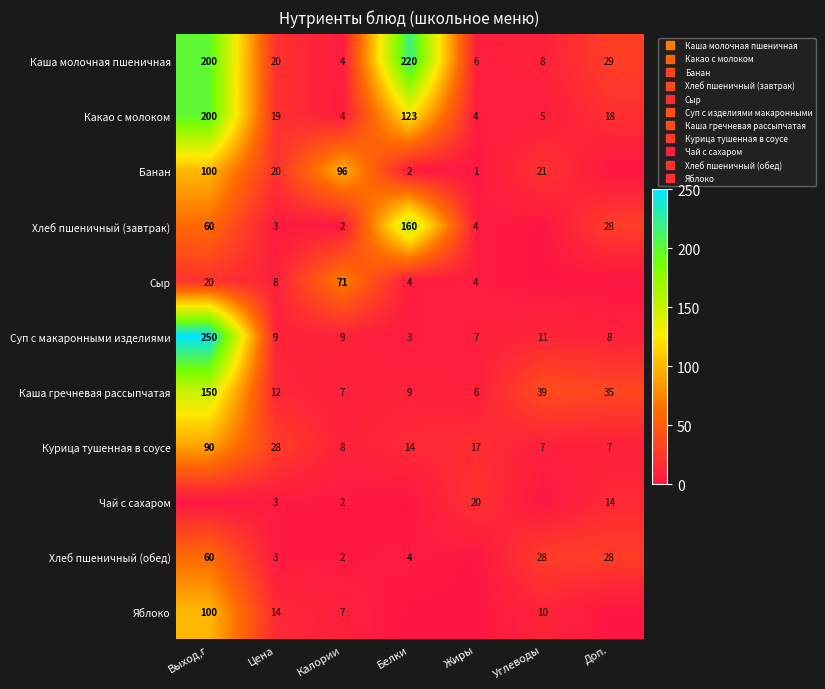

What is the total value across all series at Белки?

539